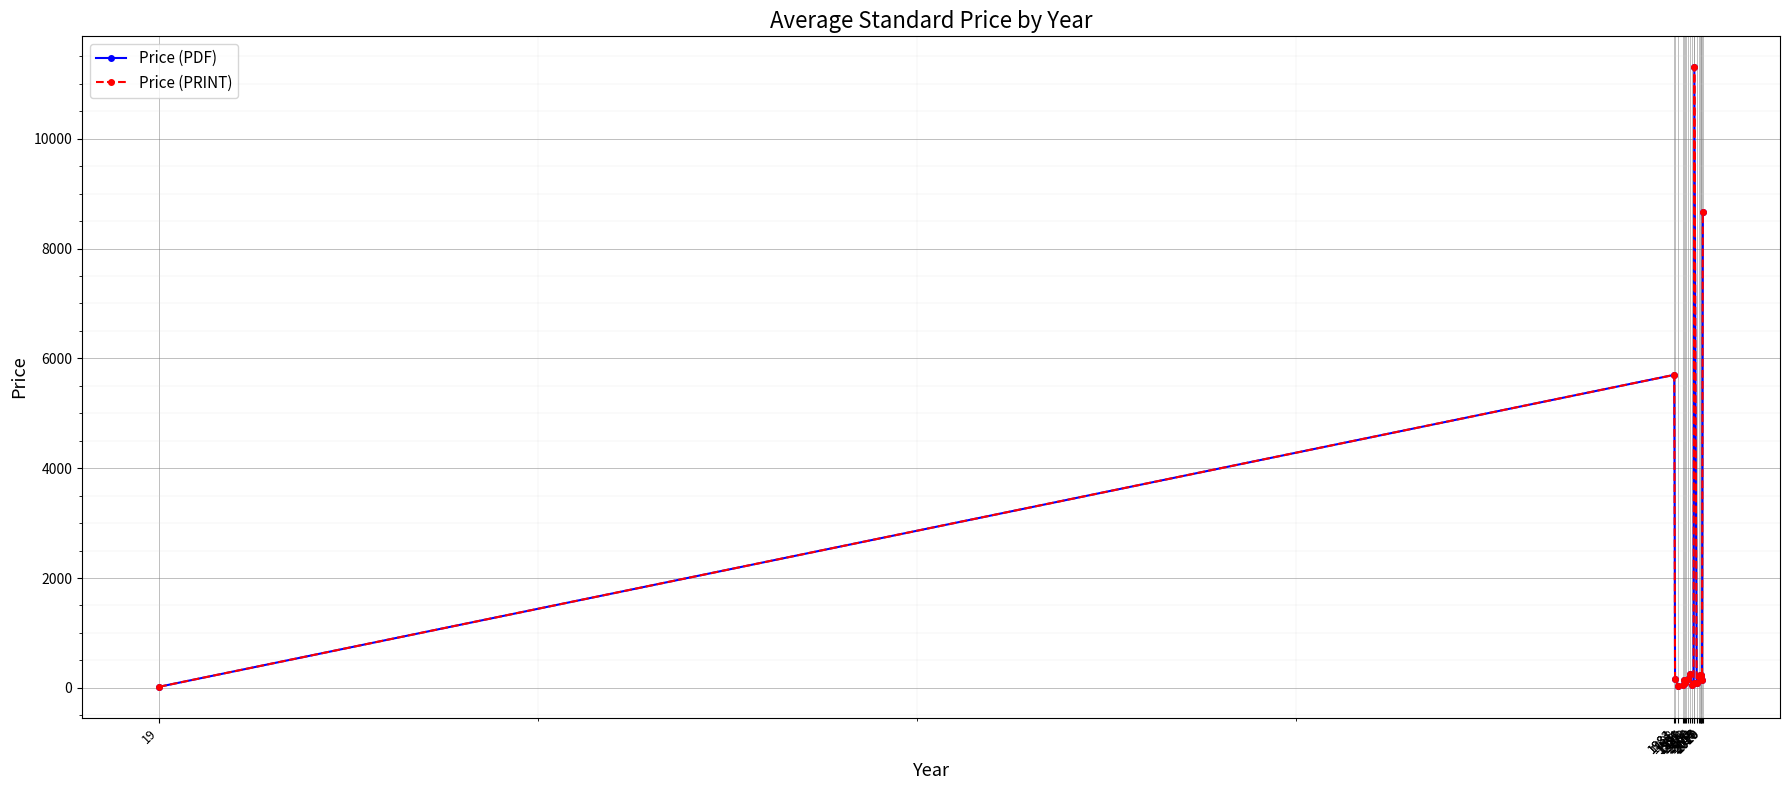

Is this an area chart (filled region under the line)?

No